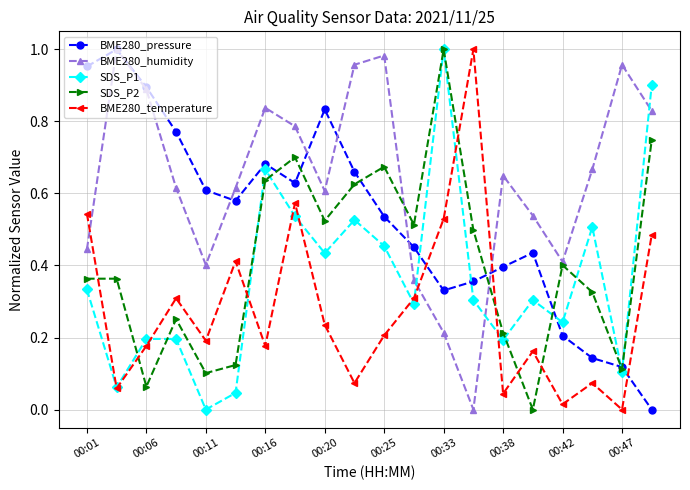

True or false: BME280_pressure and BME280_temperature cross at least once.

True